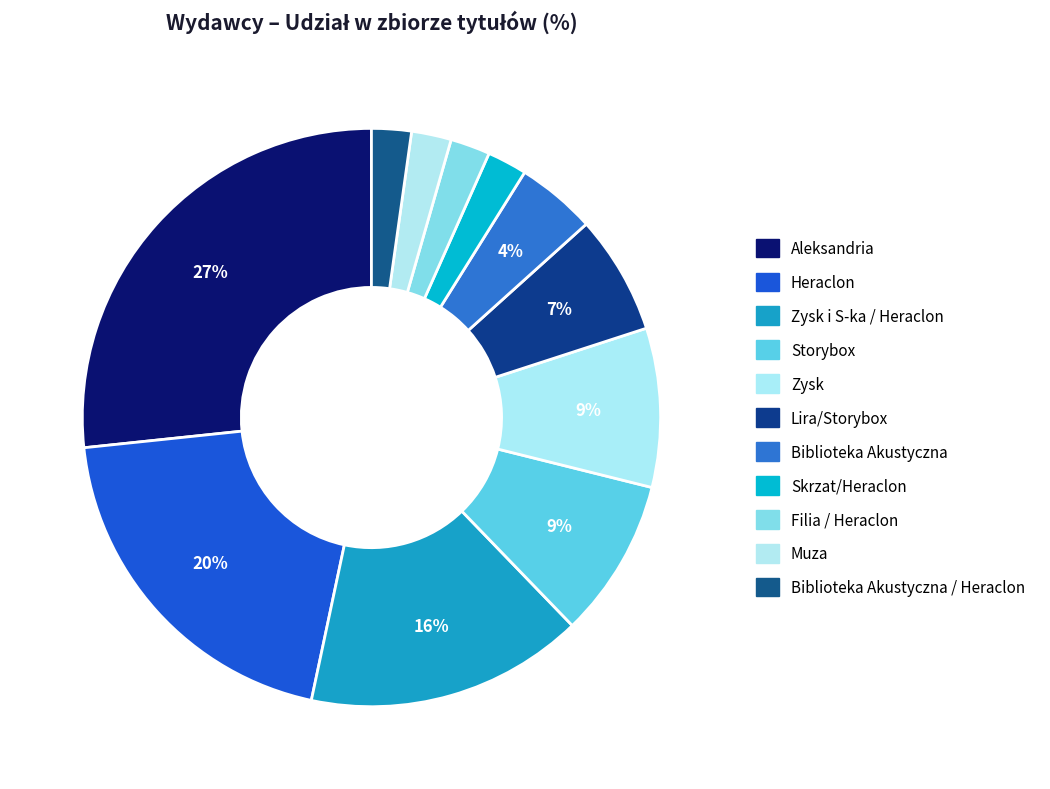

Count the number of slices in the pie.

11